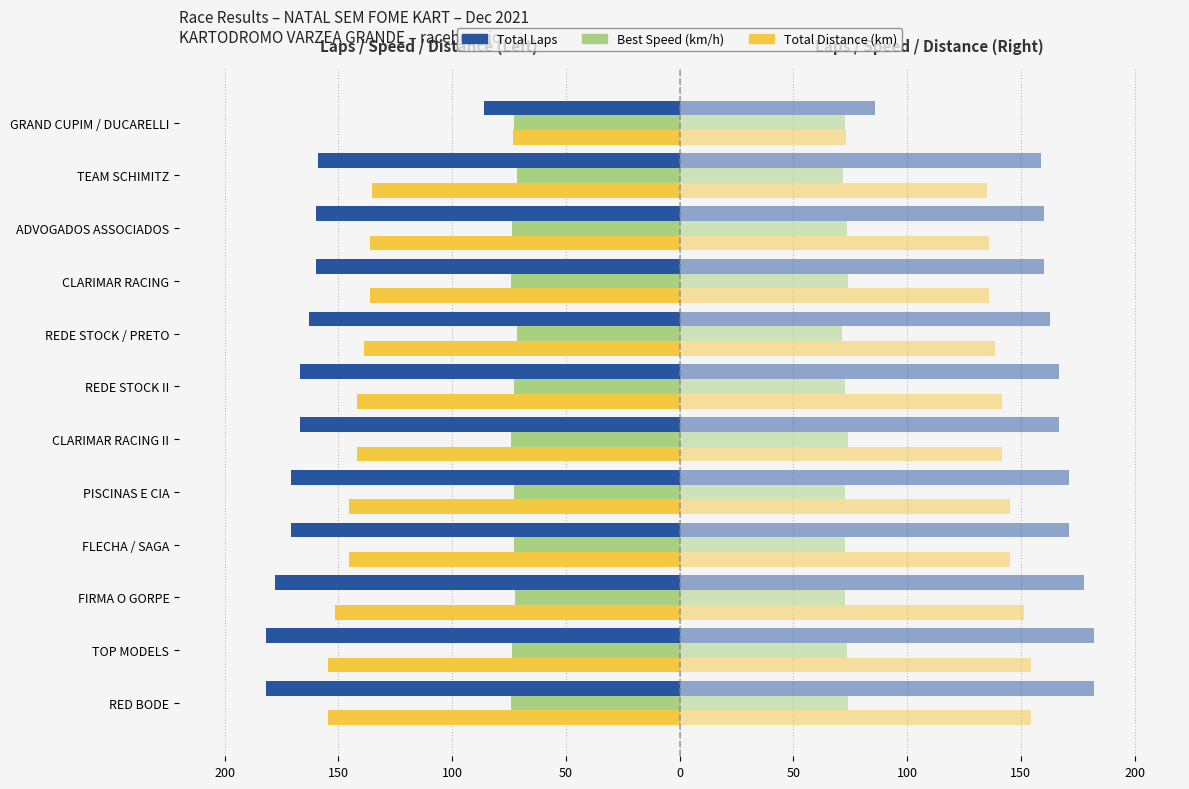

Are the bars horizontal?

Yes